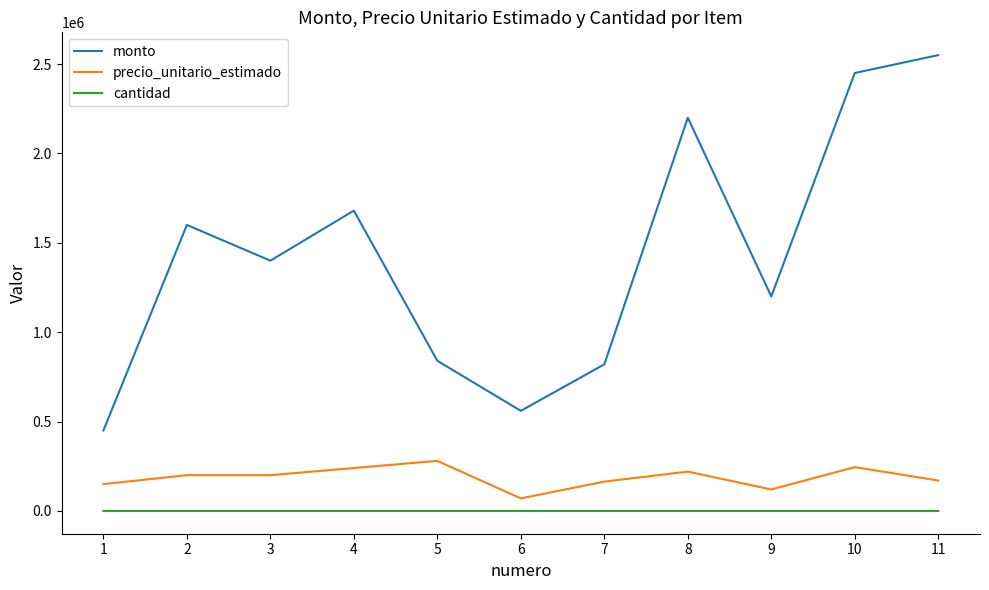

Is the value of precio_unitario_estimado at 6 greater than the value of monto at 9?

No